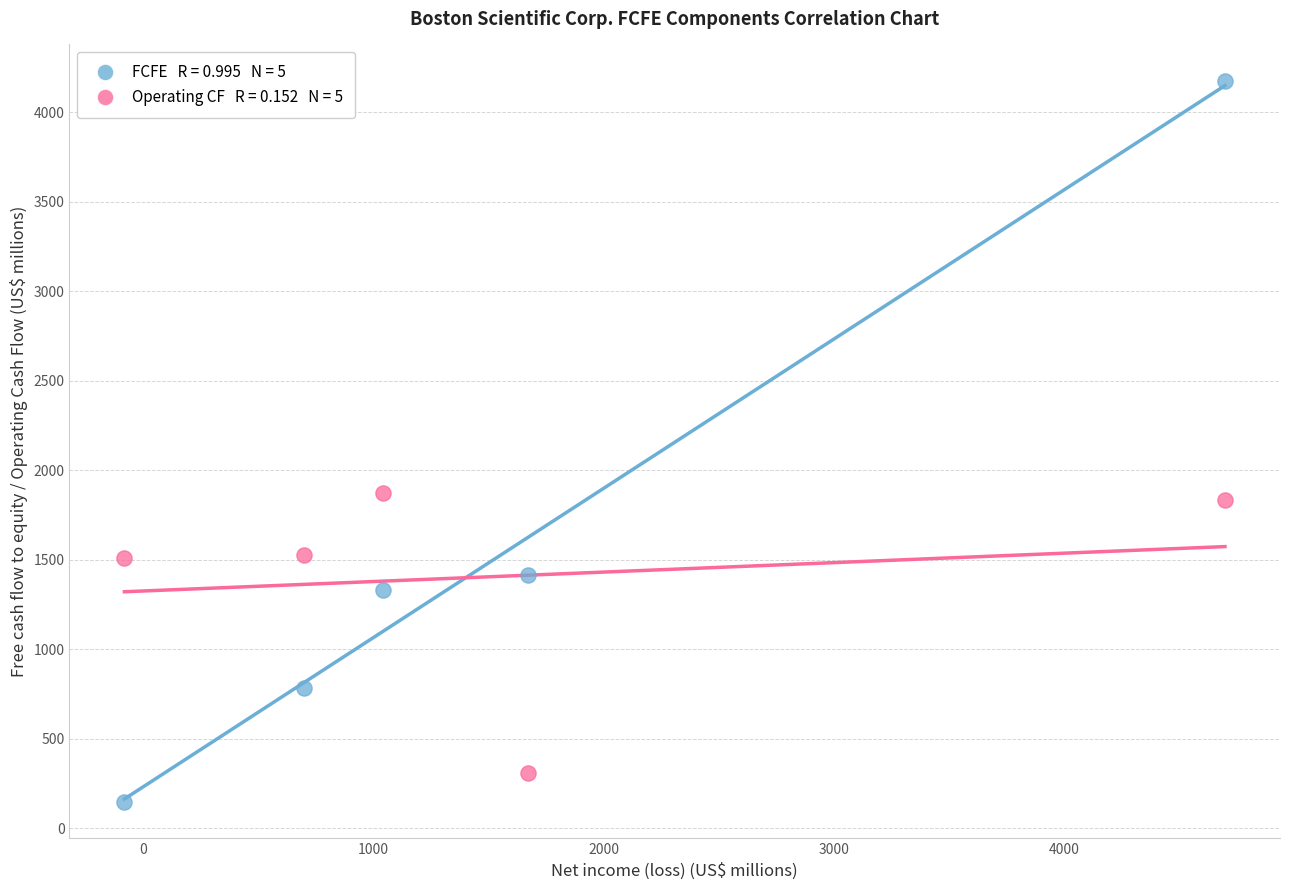

Across all data points, what is the range of X values (max minus min)?

4782